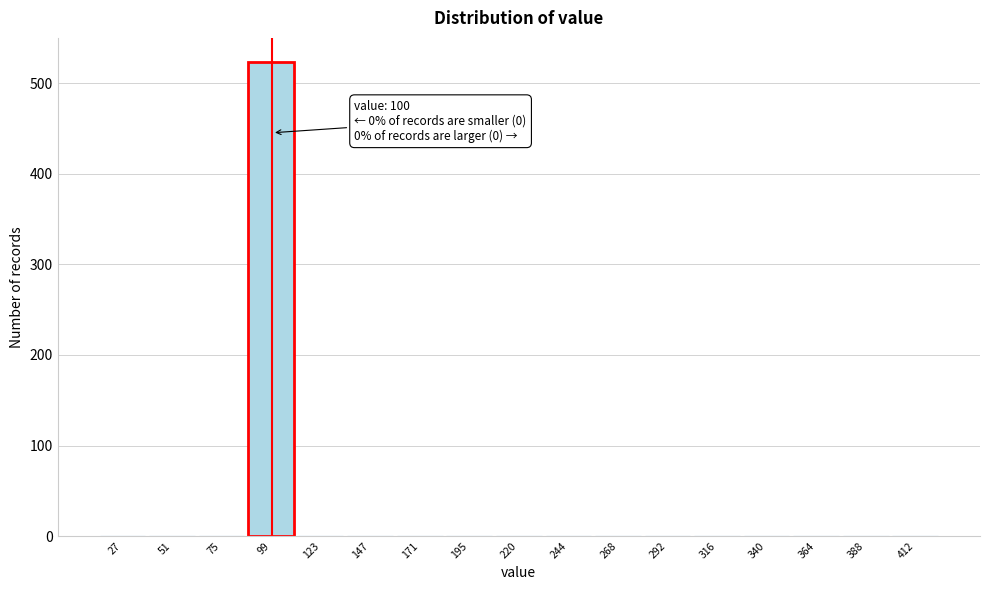

Which range on the x-axis has the tallest bar?

85 to 110